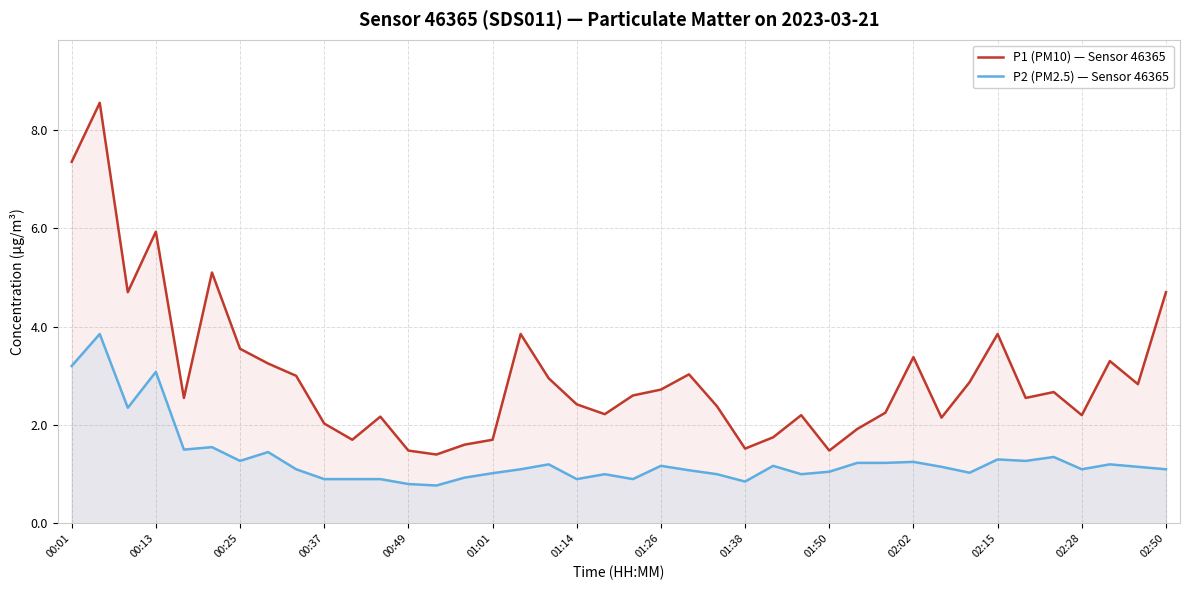

Which series has the widest spread of values?

P1 (PM10) — Sensor 46365